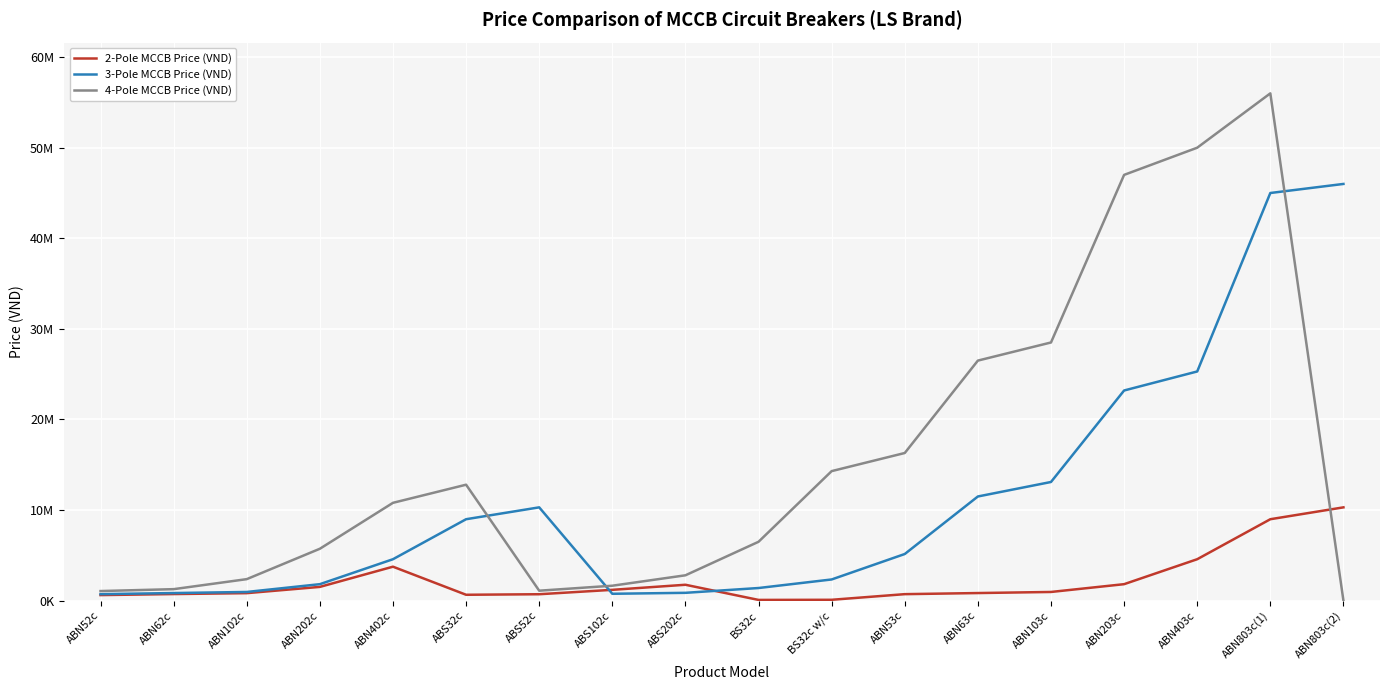

Does the chart have visible grid lines?

Yes